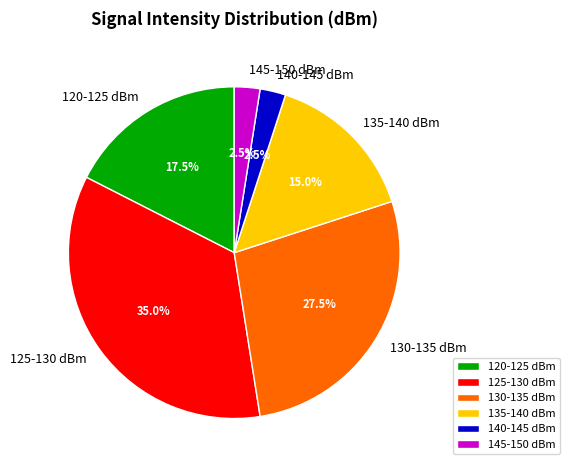

To the nearest percent, what is the average slice percentage?

17%